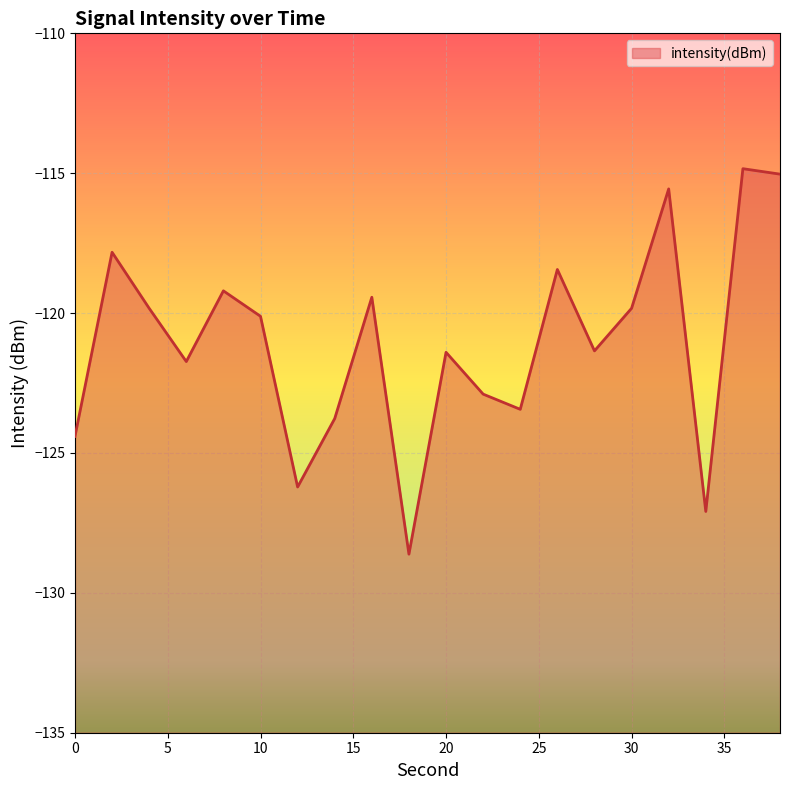

At which category does the data reach its first local valley?

6